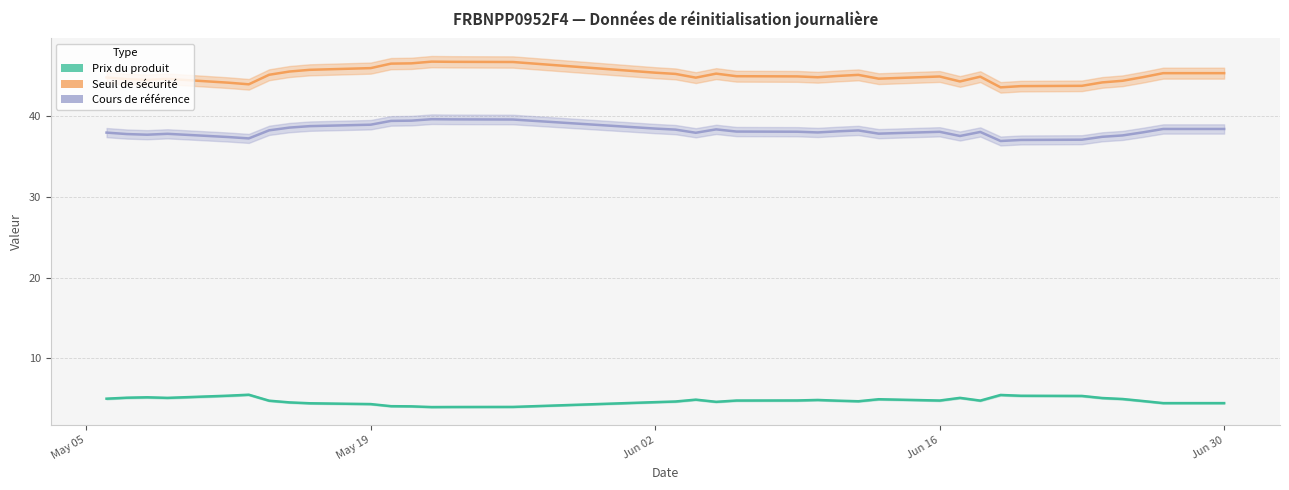

Does the chart display data point markers on the line(s)?

No